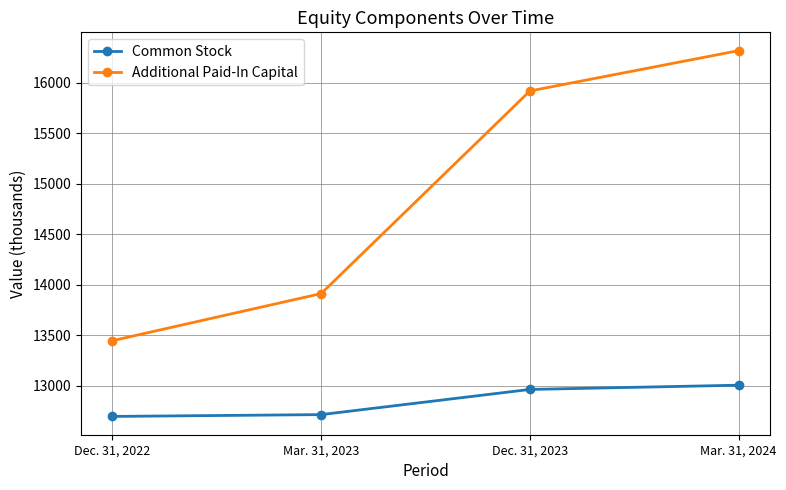

Is the value of Common Stock at Dec. 31, 2023 greater than the value of Additional Paid-In Capital at Mar. 31, 2023?

No